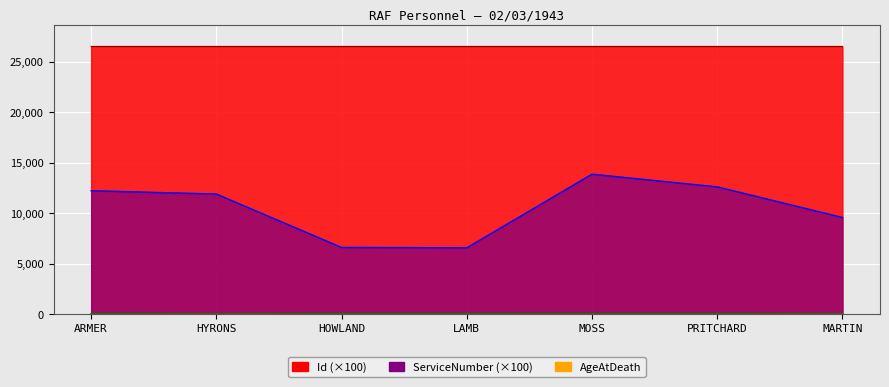

What position from the right is HOWLAND?

5